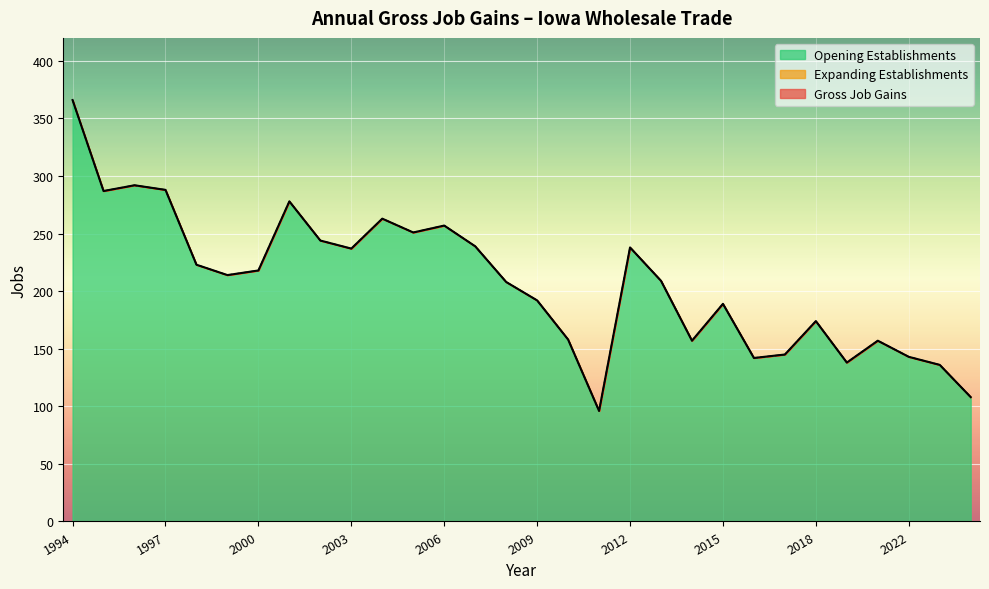

At how many categories does at least one series exceed 167?

20